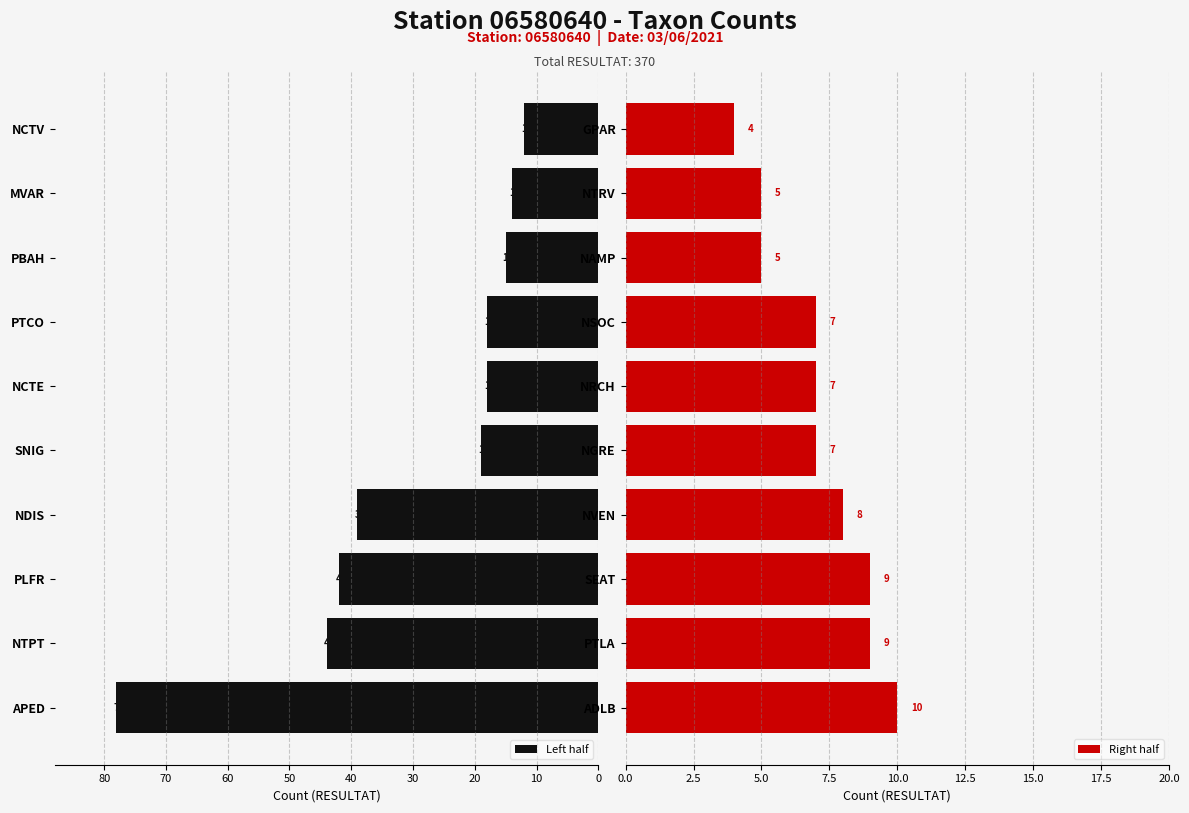

The value of Right half at NRCH is 7. True or false?

True